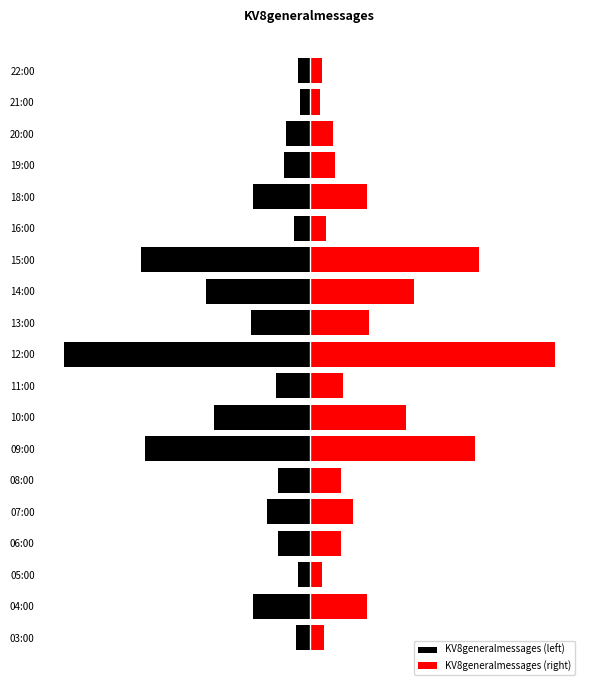

How many data points in KV8generalmessages (left) are above -8?

7